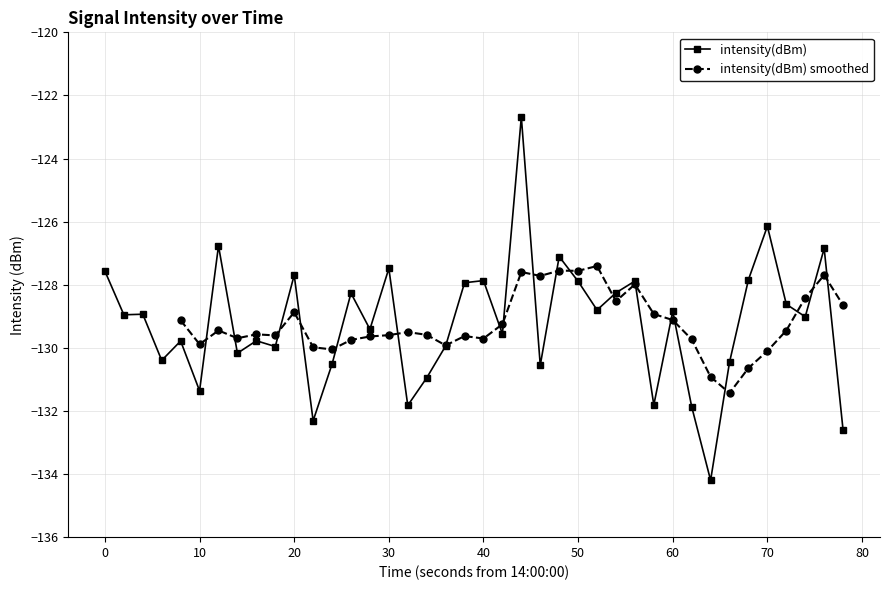

What is the lowest value of the intensity(dBm) series?

-134.2